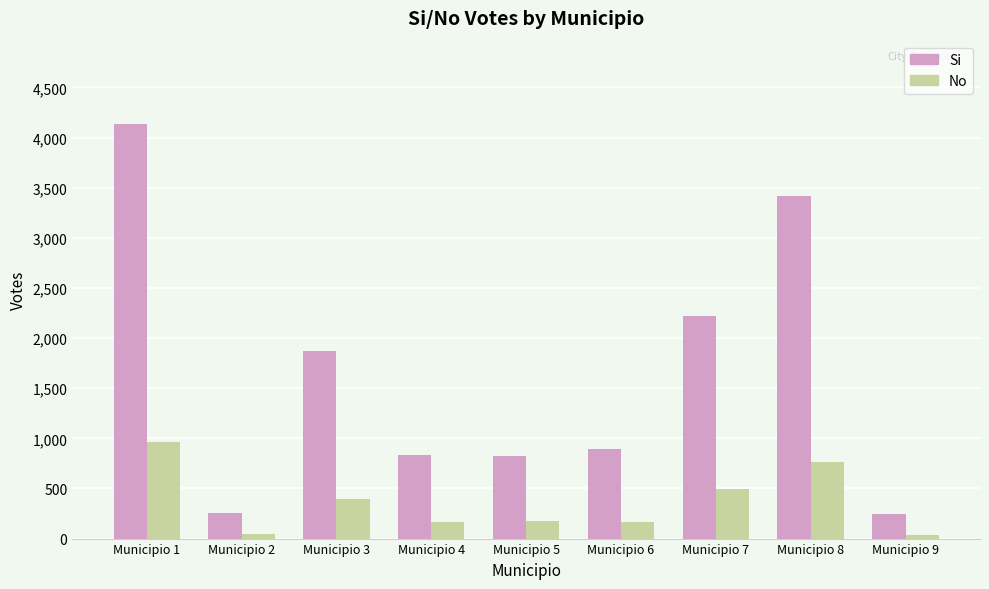

The value of Si at Municipio 5 is 1144. True or false?

False